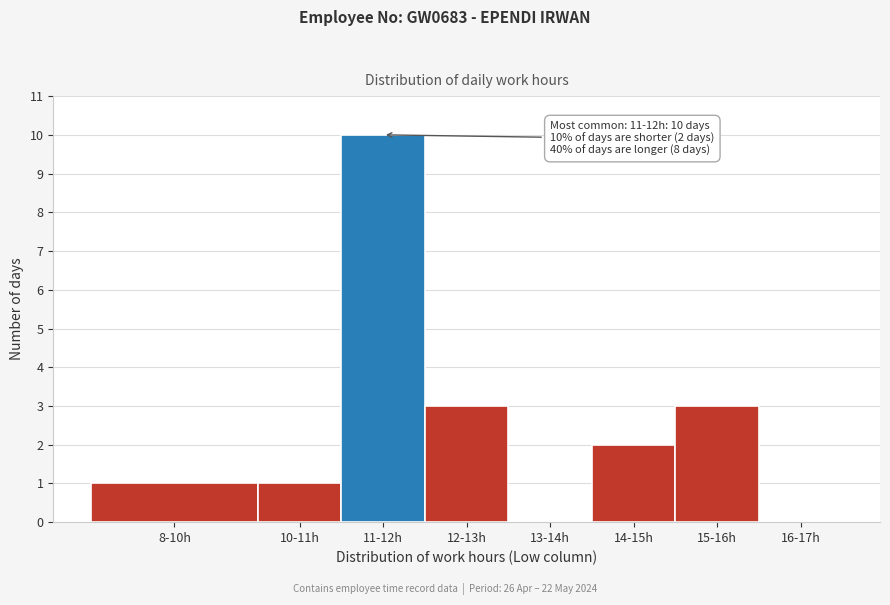

Reading left to right, list all the values displayed in this chart.

8-10h=1	10-11h=1	11-12h=10	12-13h=3	13-14h=0	14-15h=2	15-16h=3	16-17h=0